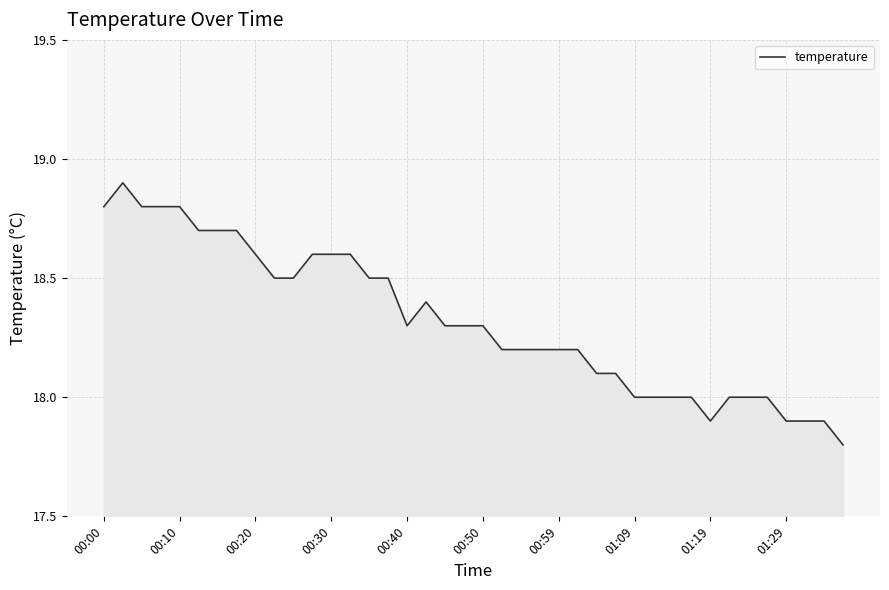

What is the difference between the maximum and minimum values?

1.1